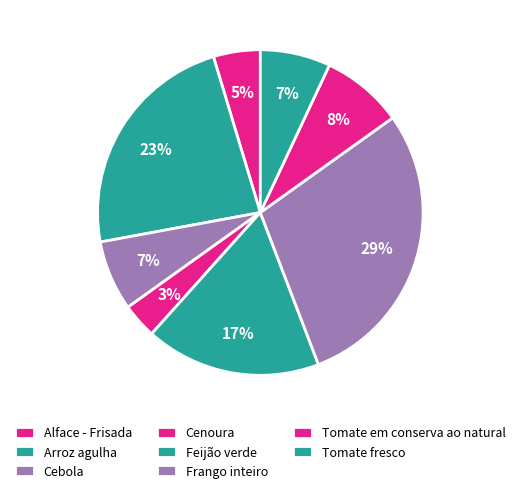

How many segments does this pie chart have?

8